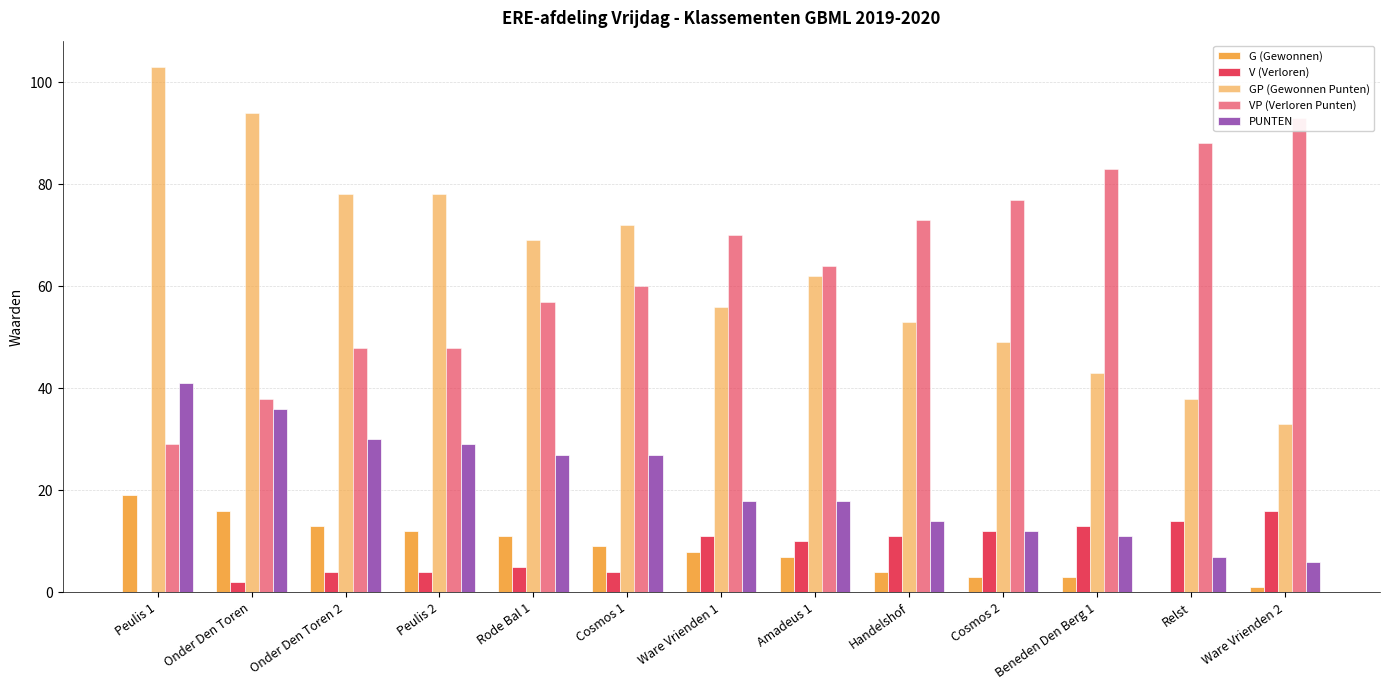

Which series has the widest spread of values?

GP (Gewonnen Punten)